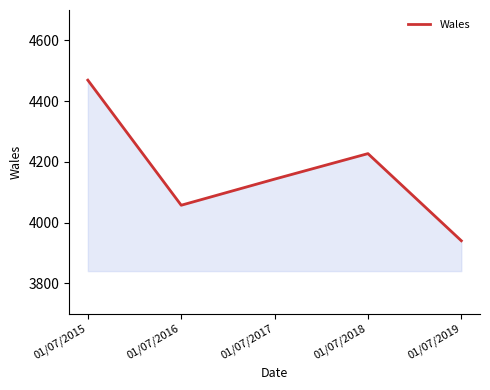

What is the change in value from 01/07/2015 to 01/07/2018?

-242